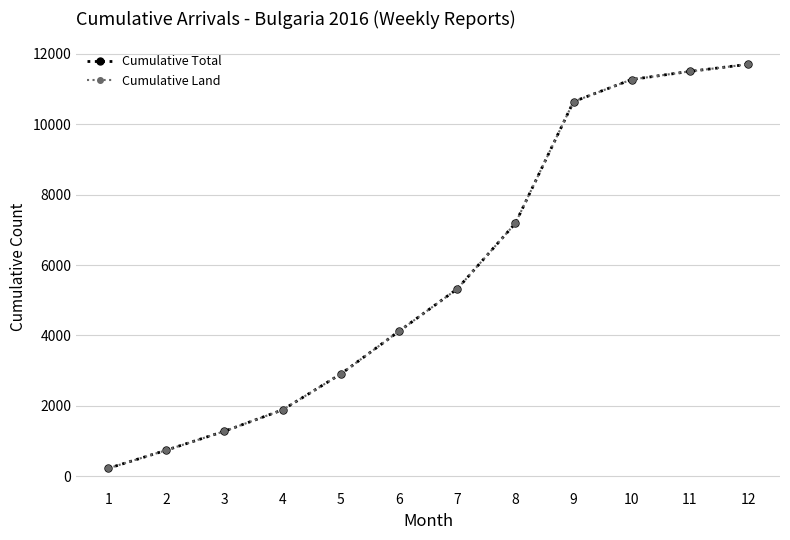

Does the chart have visible grid lines?

Yes